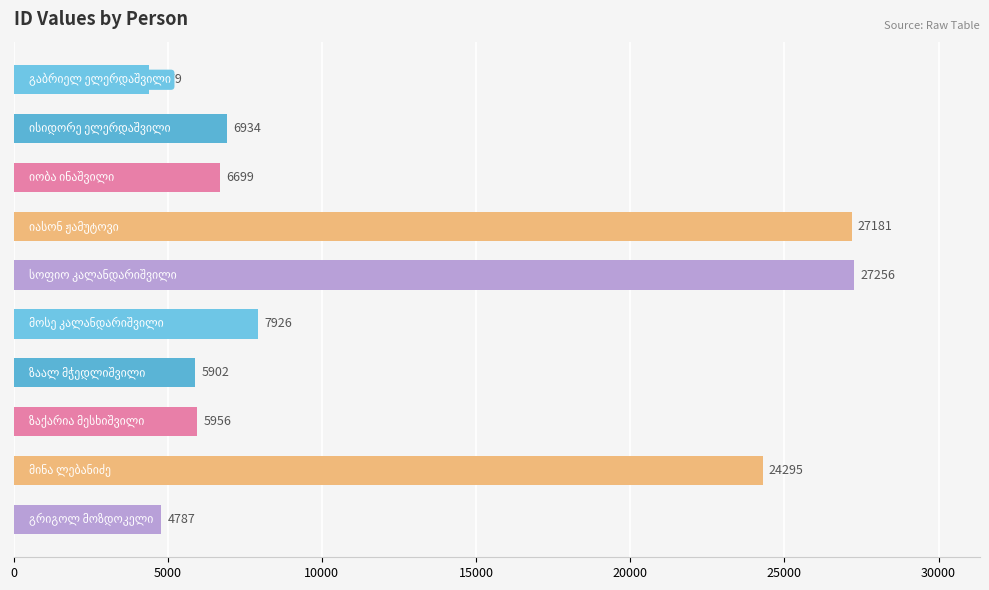

What is the minimum value shown in the chart?

4379